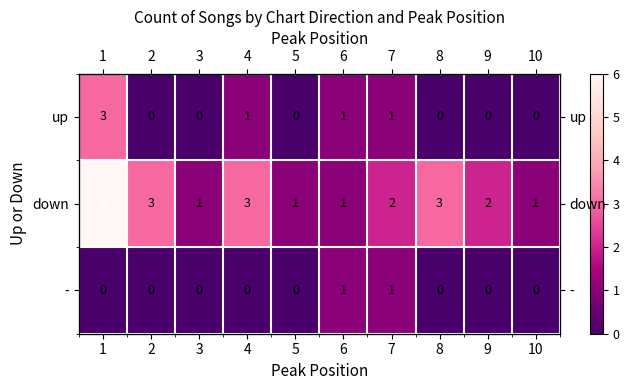

What is the sum of all down values?

23